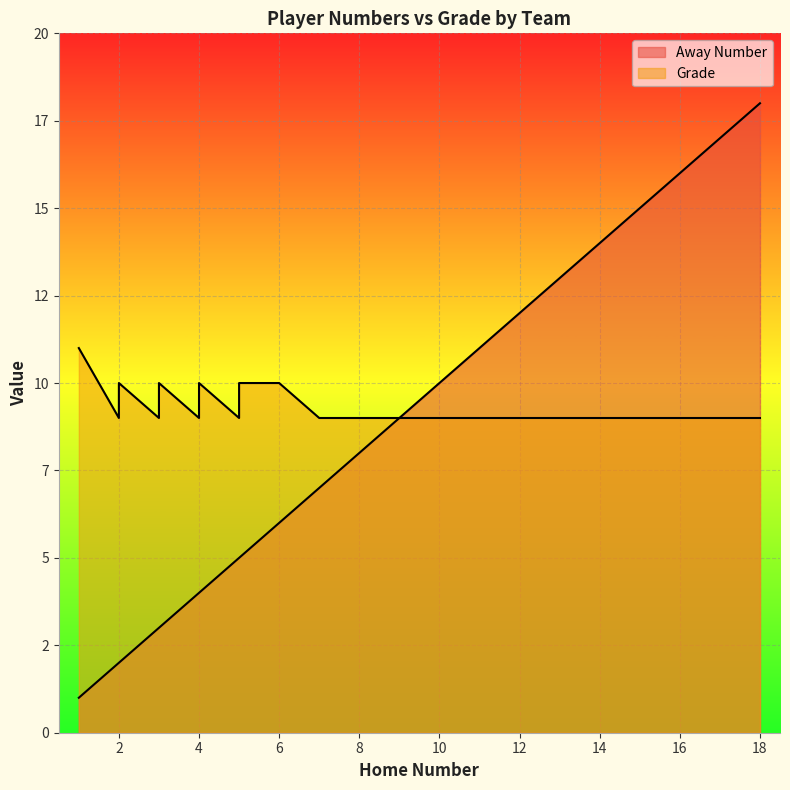

The Away Number series shows 3 at 3. True or false?

True